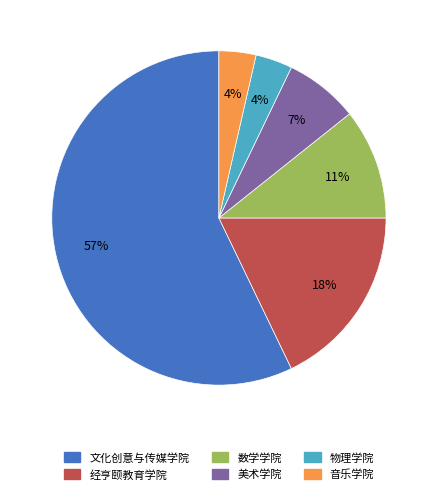

What is the ratio of the value at 美术学院 to the value at 经亨颐教育学院?

0.4